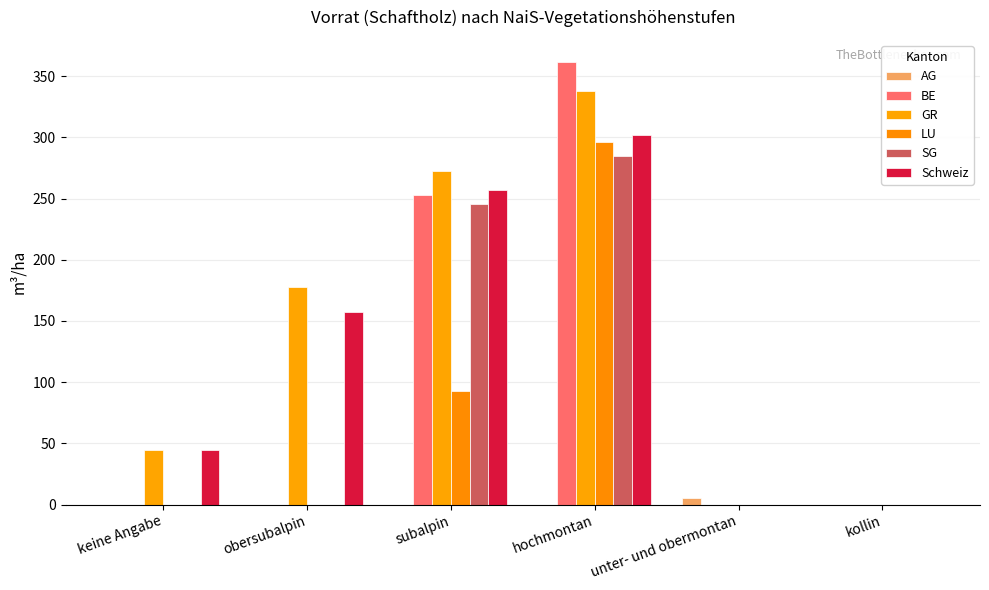

List the labels in order of LU value, smallest first.

keine Angabe, obersubalpin, unter- und obermontan, kollin, subalpin, hochmontan